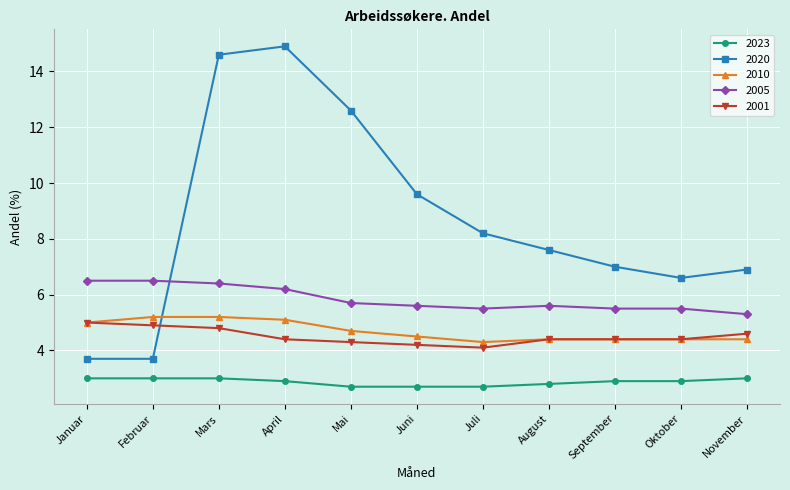

True or false: 2010 and 2023 intersect in this chart.

False